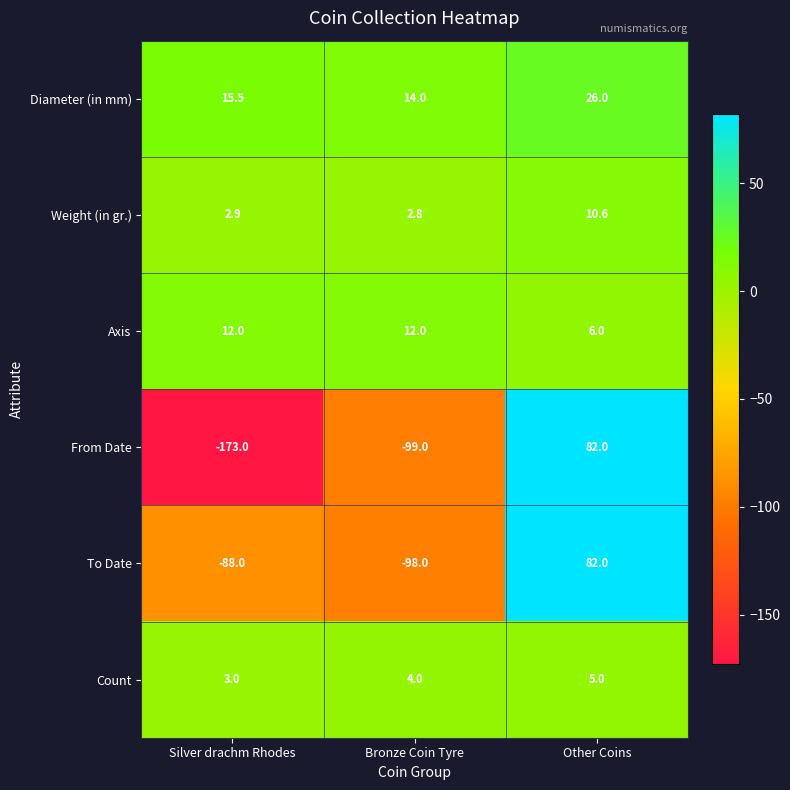

Which series has the largest range (max minus min)?

From Date